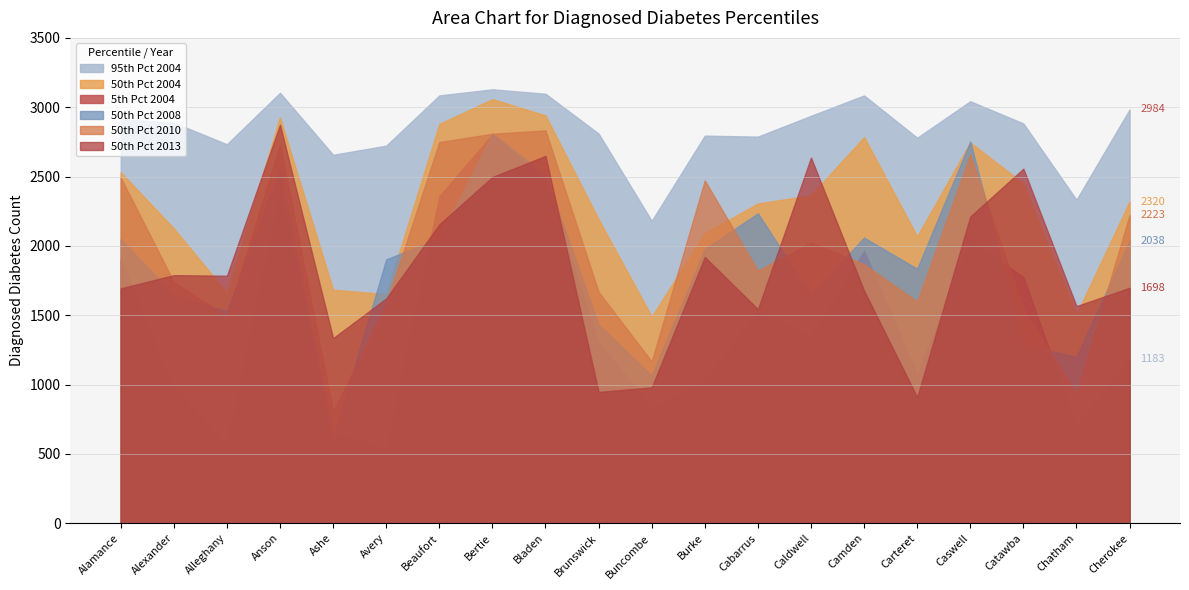

Reading right to left, extract all data points from this chart.

5th Pct 2004: Cherokee=1183	Chatham=705	Catawba=1775	Caswell=2040	Carteret=1073	Camden=1964	Caldwell=1352	Cabarrus=1527	Burke=1039	Buncombe=832	Brunswick=1306	Bladen=2473	Bertie=2805	Beaufort=2357	Avery=541	Ashe=651	Anson=2404	Alleghany=575	Alexander=977	Alamance=1904
50th Pct 2004: Cherokee=2320	Chatham=1507	Catawba=2451	Caswell=2746	Carteret=2069	Camden=2785	Caldwell=2365	Cabarrus=2306	Burke=2091	Buncombe=1491	Brunswick=2192	Bladen=2941	Bertie=3058	Beaufort=2880	Avery=1652	Ashe=1684	Anson=2927	Alleghany=1663	Alexander=2126	Alamance=2531
95th Pct 2004: Cherokee=2984	Chatham=2333	Catawba=2883	Caswell=3043	Carteret=2780	Camden=3085	Caldwell=2938	Cabarrus=2788	Burke=2795	Buncombe=2181	Brunswick=2810	Bladen=3097	Bertie=3129	Beaufort=3085	Avery=2723	Ashe=2657	Anson=3104	Alleghany=2733	Alexander=2889	Alamance=2912
50th Pct 2008: Cherokee=2038	Chatham=1200	Catawba=1287	Caswell=2753	Carteret=1835	Camden=2060	Caldwell=1646	Cabarrus=2235	Burke=1978	Buncombe=1065	Brunswick=1433	Bladen=2512	Bertie=2810	Beaufort=2055	Avery=1903	Ashe=612	Anson=2558	Alleghany=1528	Alexander=1646	Alamance=2048
50th Pct 2010: Cherokee=2223	Chatham=933	Catawba=1547	Caswell=2658	Carteret=1599	Camden=1867	Caldwell=2024	Cabarrus=1821	Burke=2472	Buncombe=1167	Brunswick=1668	Bladen=2833	Bertie=2809	Beaufort=2749	Avery=1582	Ashe=805	Anson=2731	Alleghany=1491	Alexander=1740	Alamance=2493
50th Pct 2013: Cherokee=1698	Chatham=1566	Catawba=2557	Caswell=2212	Carteret=909	Camden=1677	Caldwell=2637	Cabarrus=1544	Burke=1920	Buncombe=980	Brunswick=947	Bladen=2649	Bertie=2497	Beaufort=2155	Avery=1621	Ashe=1335	Anson=2874	Alleghany=1785	Alexander=1789	Alamance=1694